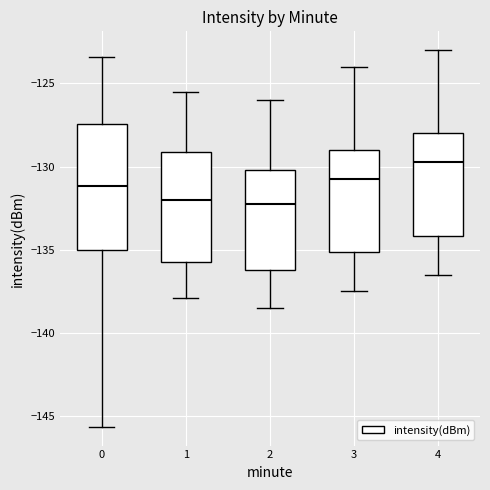

Where does the median line of the box at x = 4 sit on the y-axis? The values are not printed on the chart, so give them approximately, as read against the axis.

-129.5